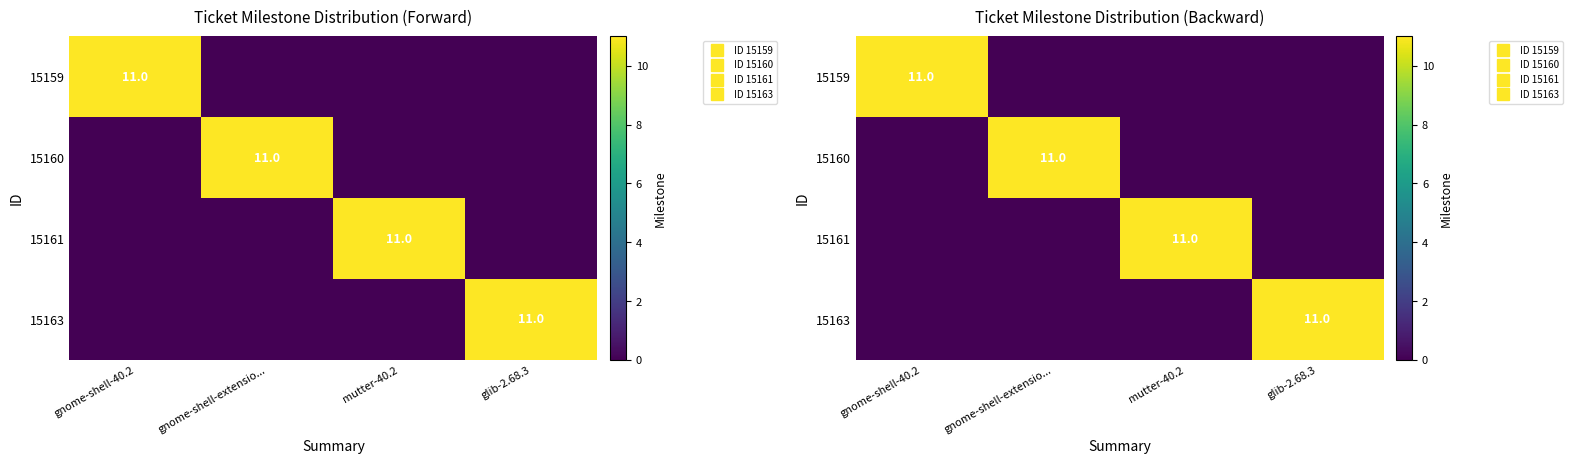

What is the difference between the maximum and minimum values in the 15161 series?

11